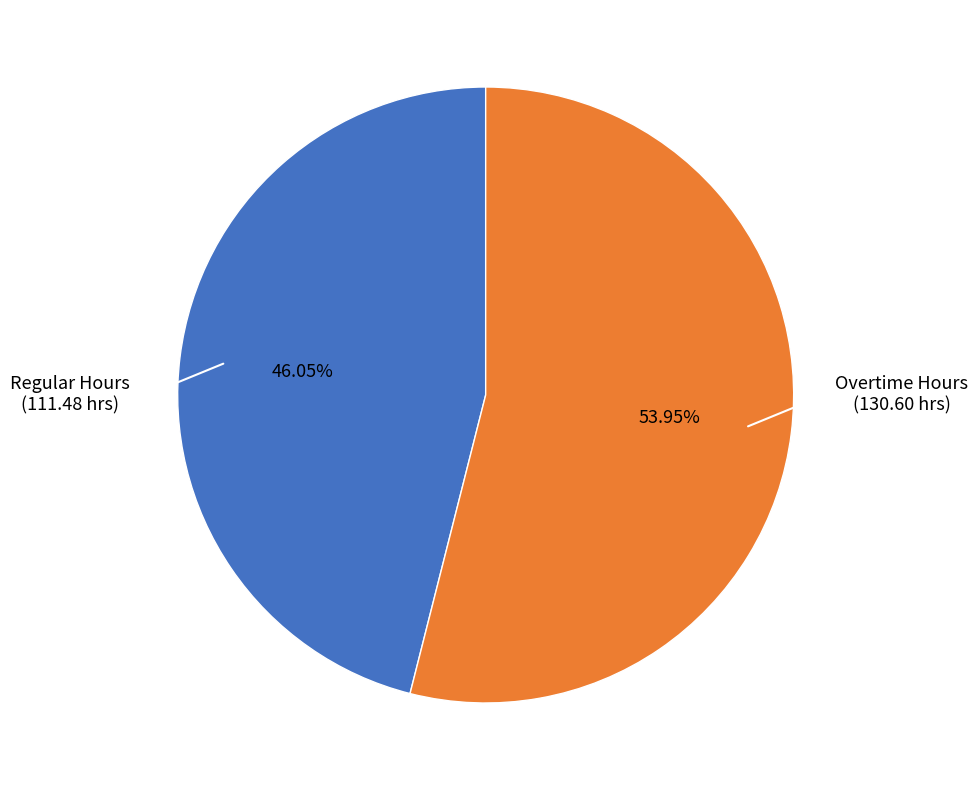

Is there any slice that represents more than half of the pie?

Yes